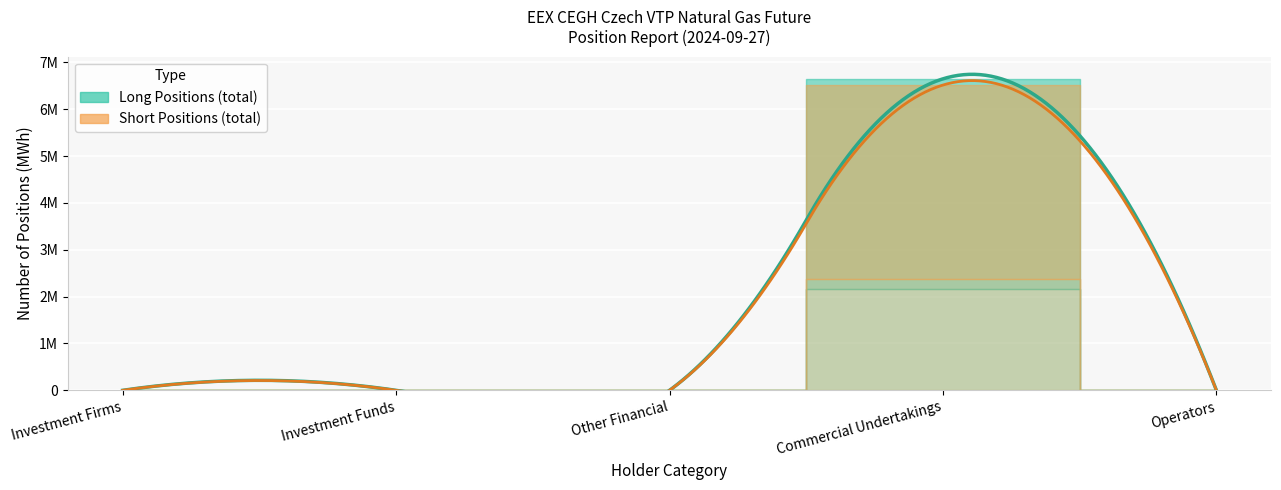

Where is the first local maximum for Other (Long)?

Commercial Undertakings